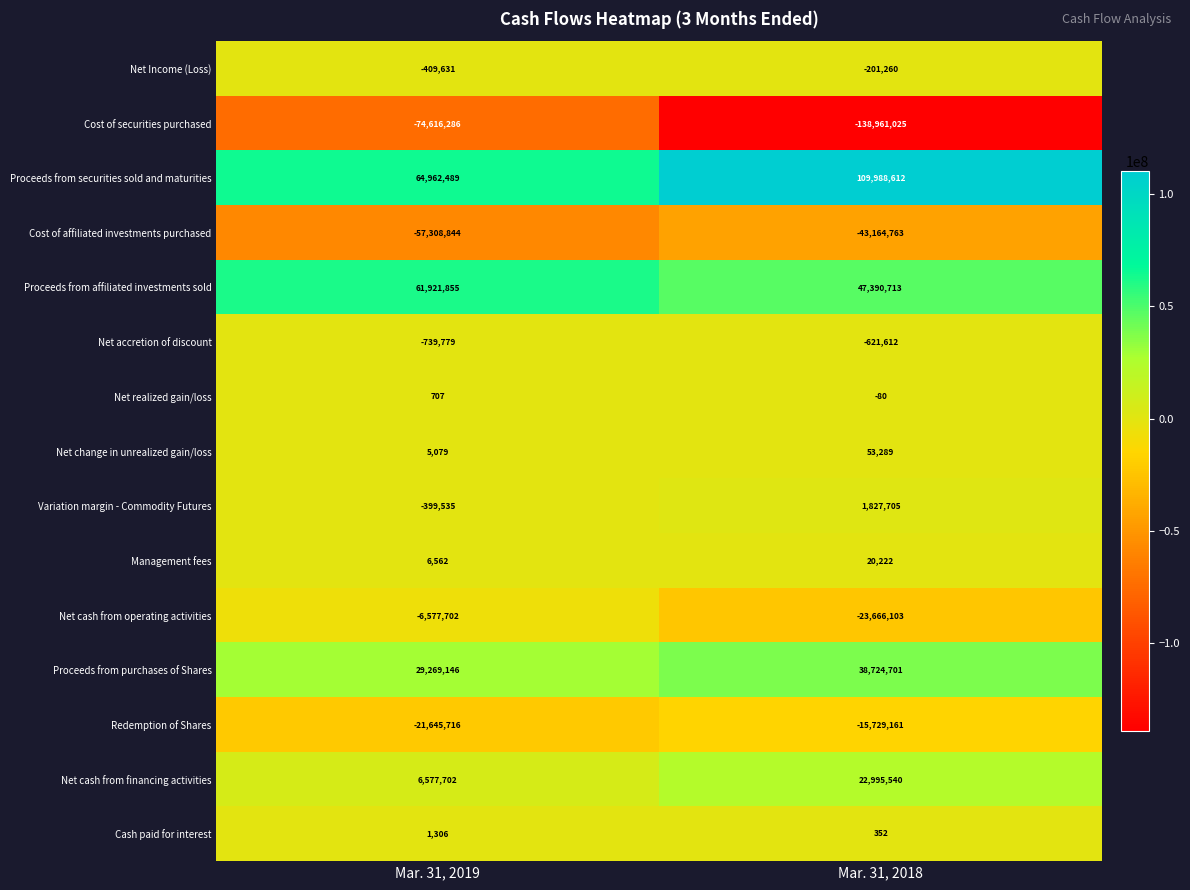

Which category has the lowest value across all series?

Mar. 31, 2018